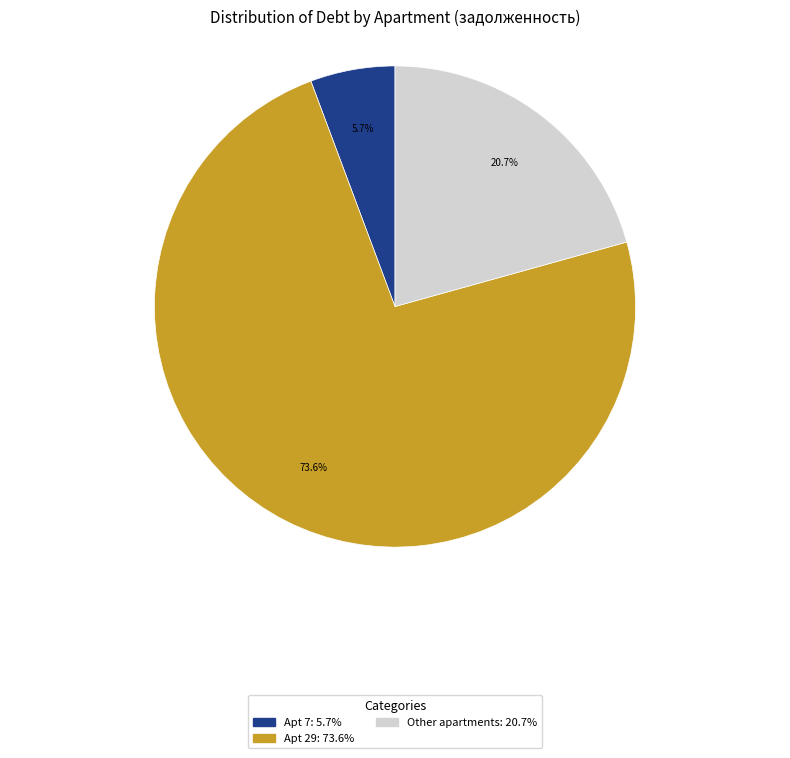

Does any single category account for the majority?

Yes